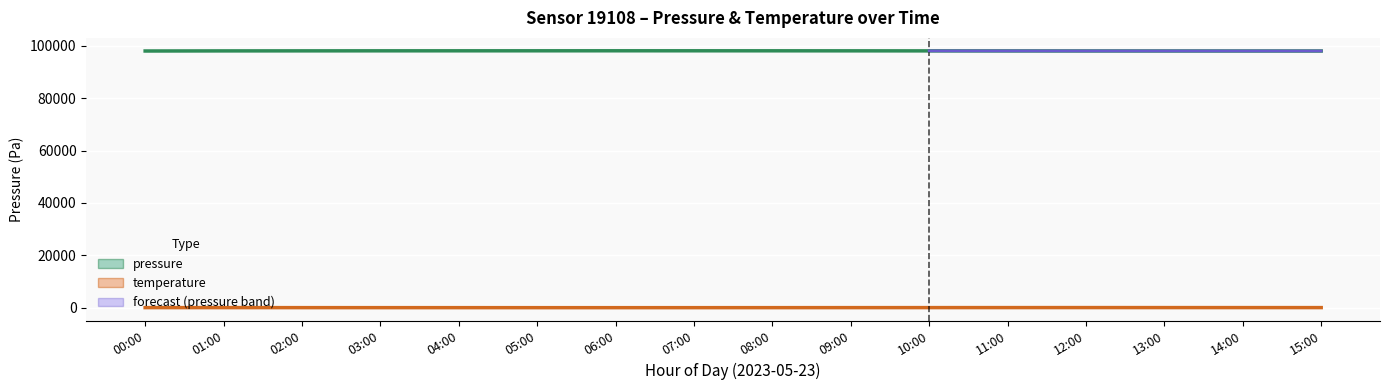

How many lines are shown in the chart?

2